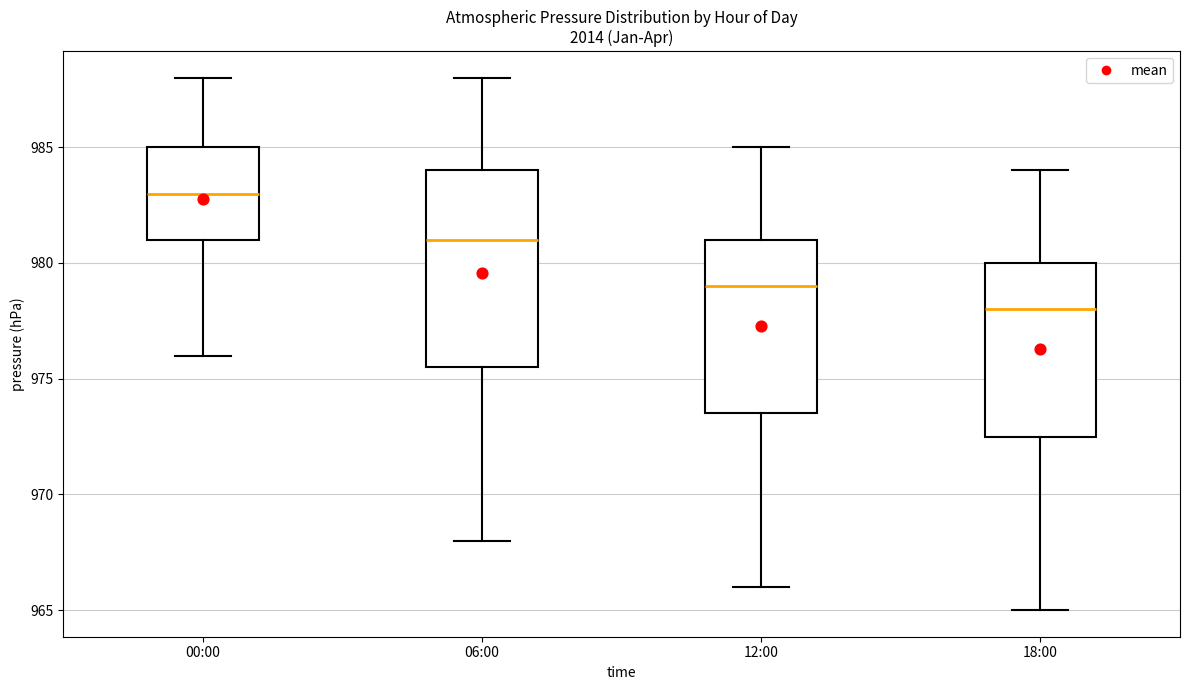

Reading left to right, read every box against the y-axis: the position of its median line, the range the box covers, and the ends of its whiskers. The values are not printed on the chart, so give them approximately, as read against the axis.

00:00: median 983.0, box 981.0 to 985.0, whiskers 976.0 to 988.0
06:00: median 981.0, box 975.5 to 984.0, whiskers 968.0 to 988.0
12:00: median 979.0, box 973.5 to 981.0, whiskers 966.0 to 985.0
18:00: median 978.0, box 972.5 to 980.0, whiskers 965.0 to 984.0